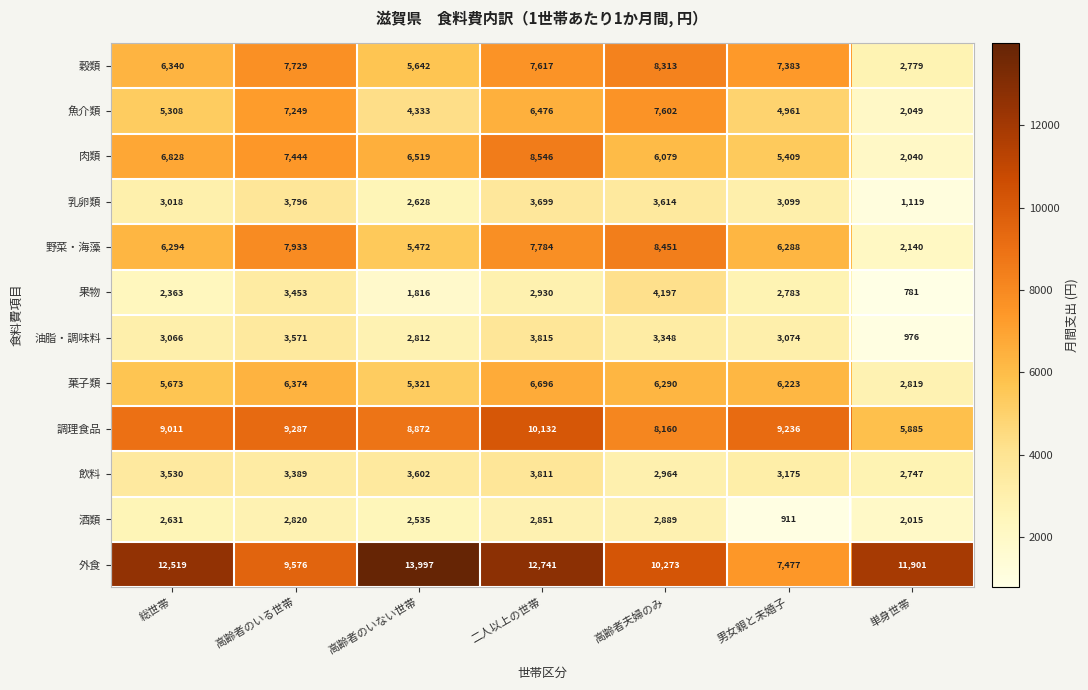

Which category has the highest value in the 調理食品 series?

二人以上の世帯